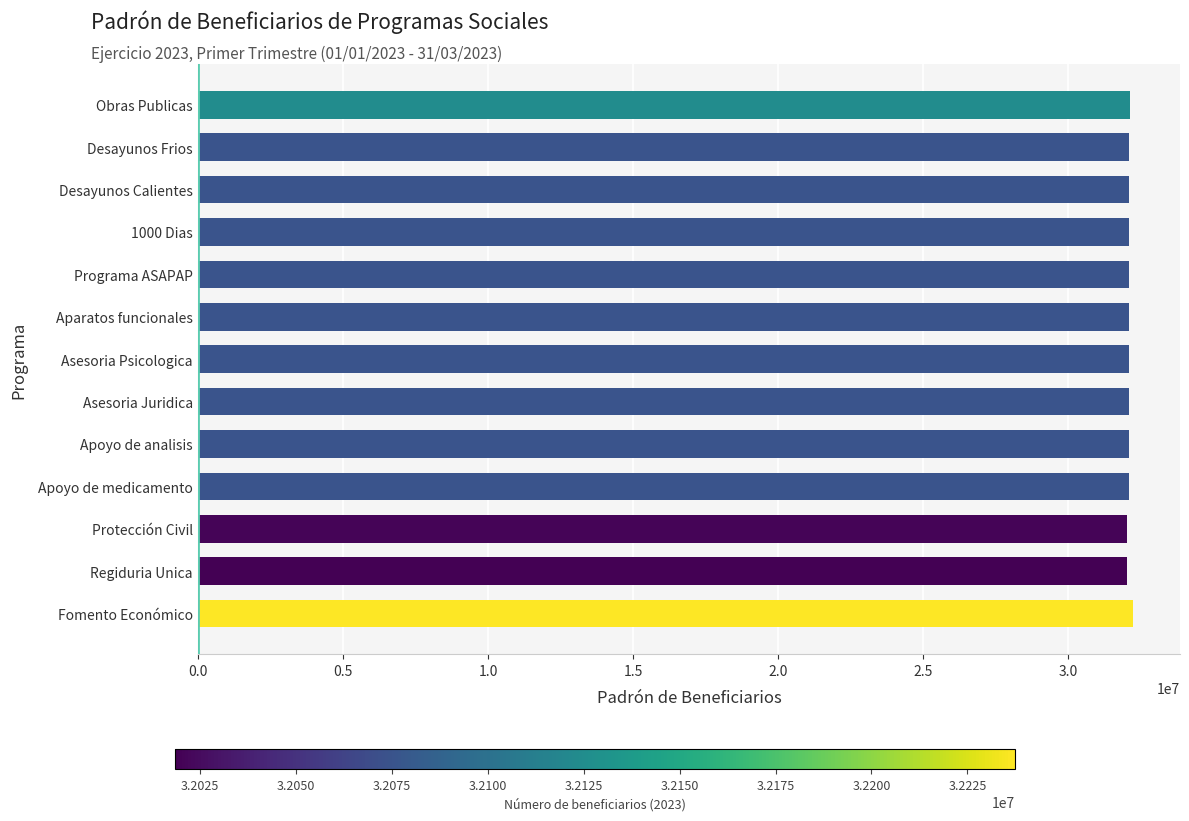

What is the sum of all values?

417078332